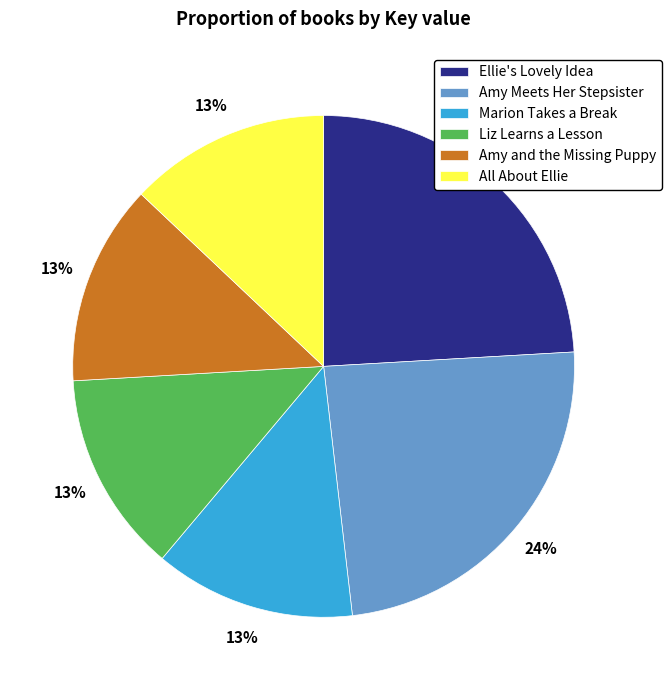

How many slices are in this pie chart?

6